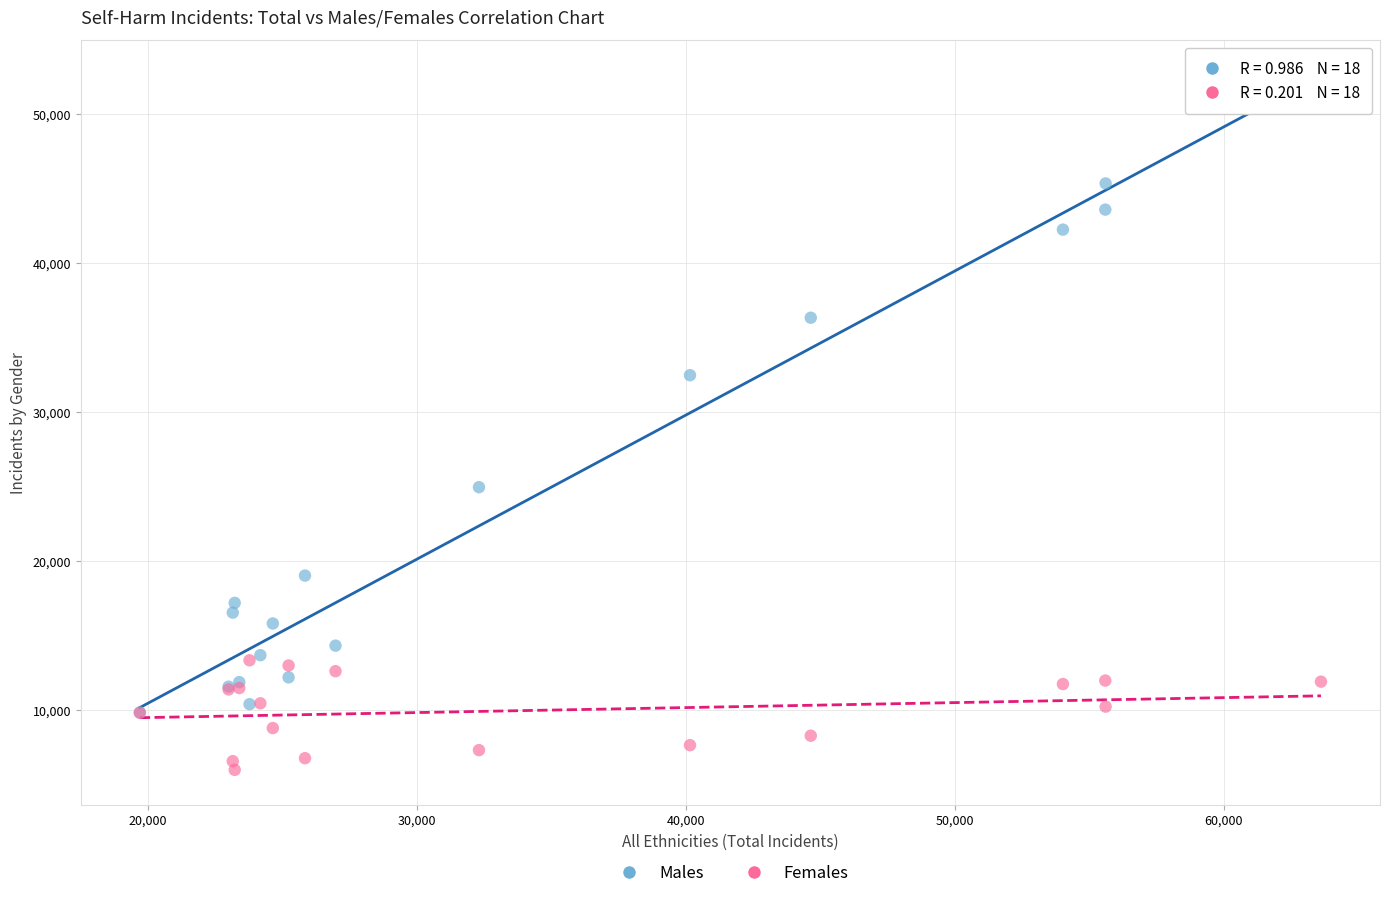

Which series has the largest Y range (max minus min)?

Males